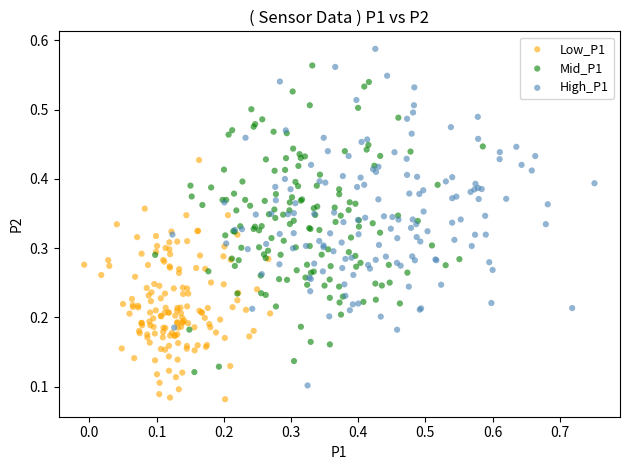

Which series reaches the maximum Y coordinate?

High_P1